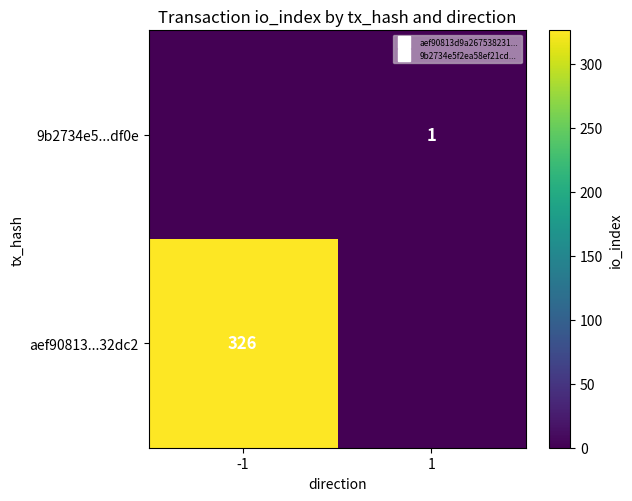

How many values in 9b2734e5...df0e are above zero?

1